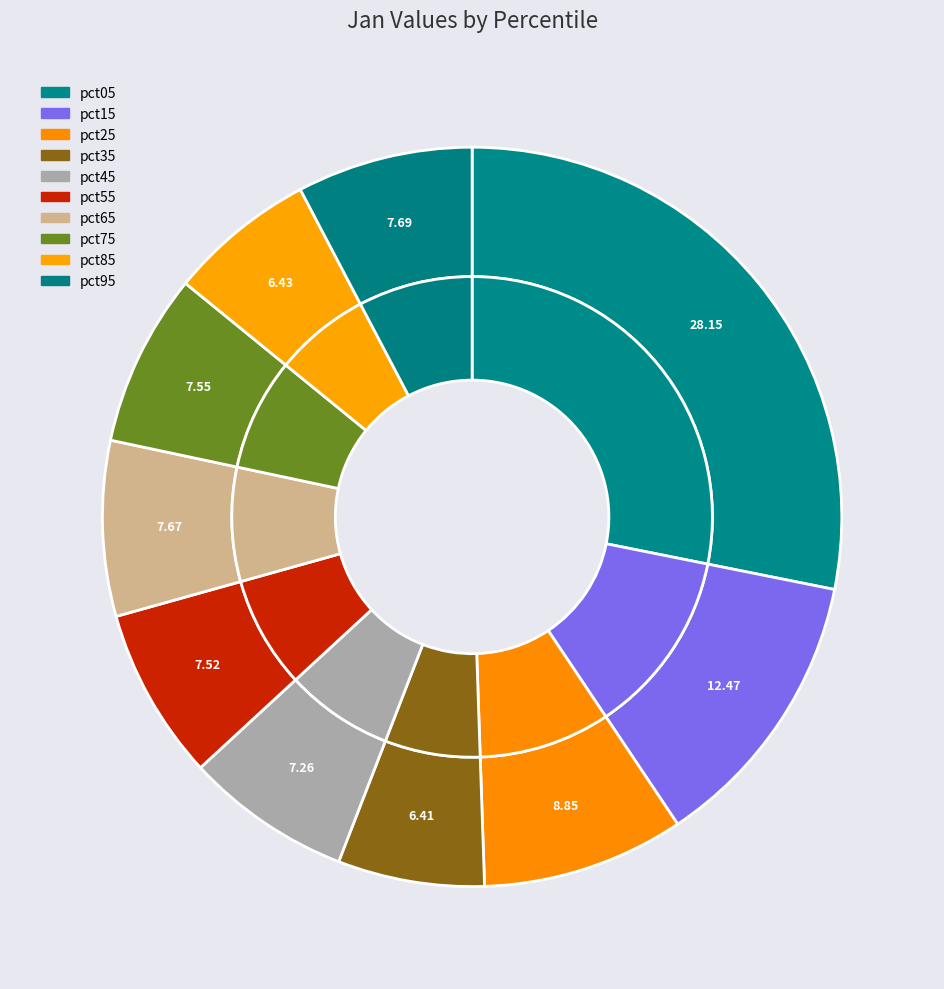

To the nearest percent, what percentage of the pie is pct85?

6%